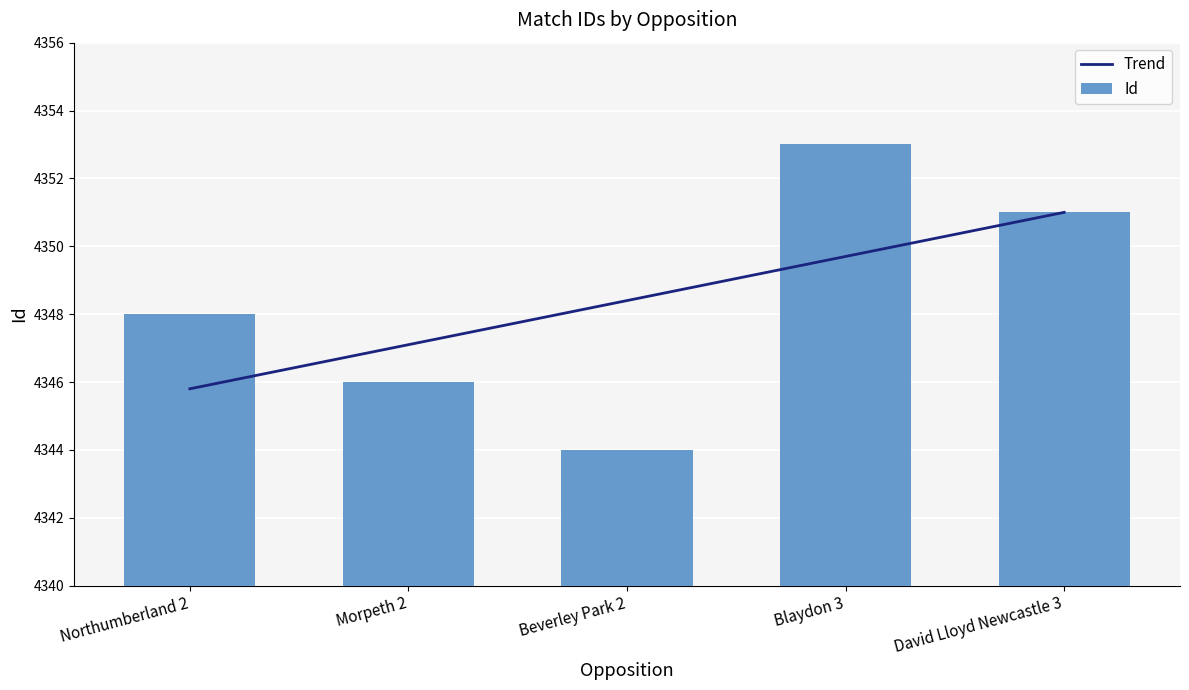

Where does the Id series first go above 4348?

Blaydon 3